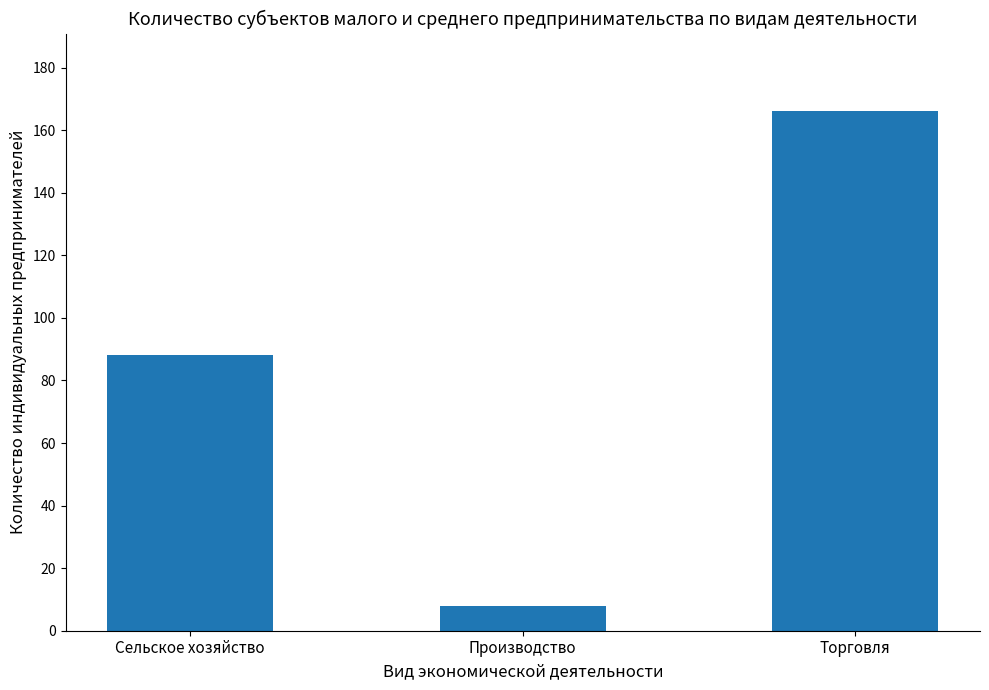

Is it true that the value at Сельское хозяйство is 118?

False